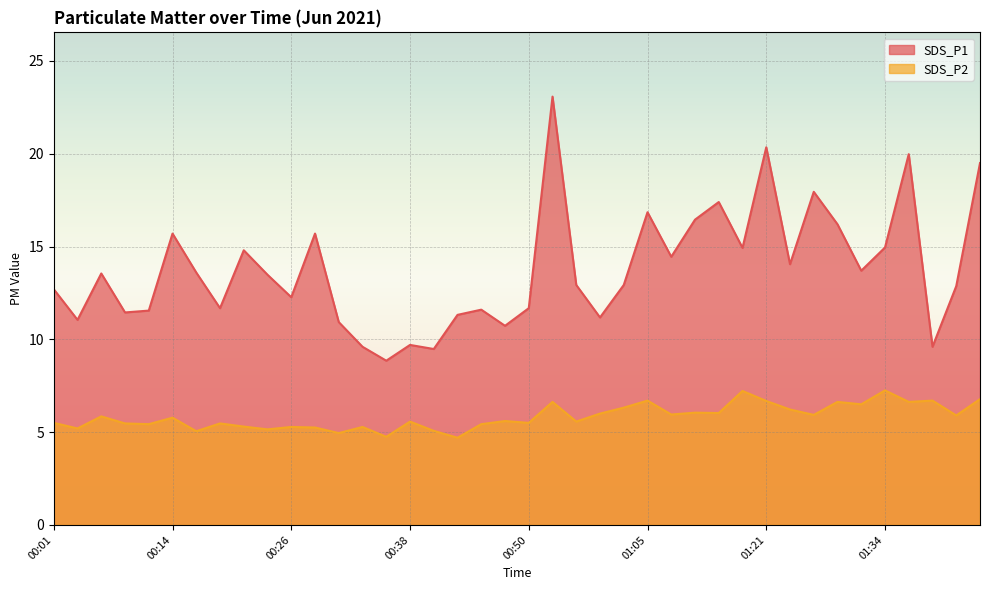

What is the label of the 18th point from the right?

00:55